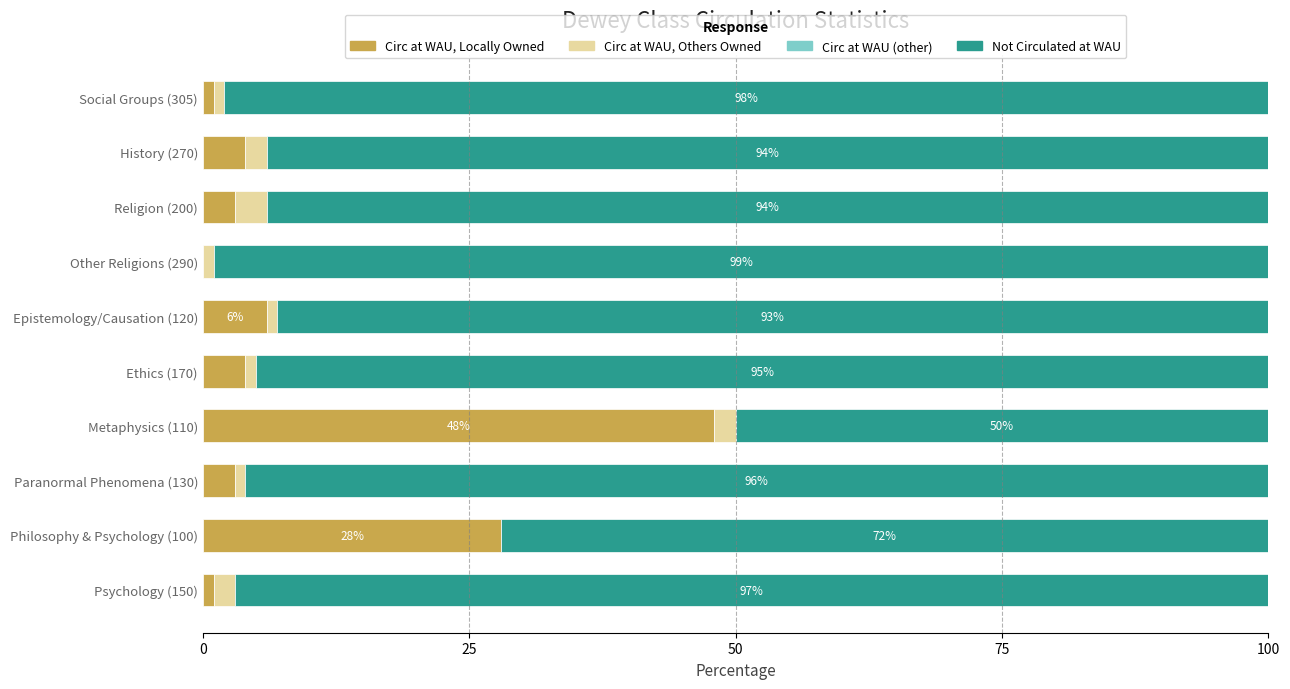

Is it true that Circ at WAU, Locally Owned equals 17 at Metaphysics (110)?

False